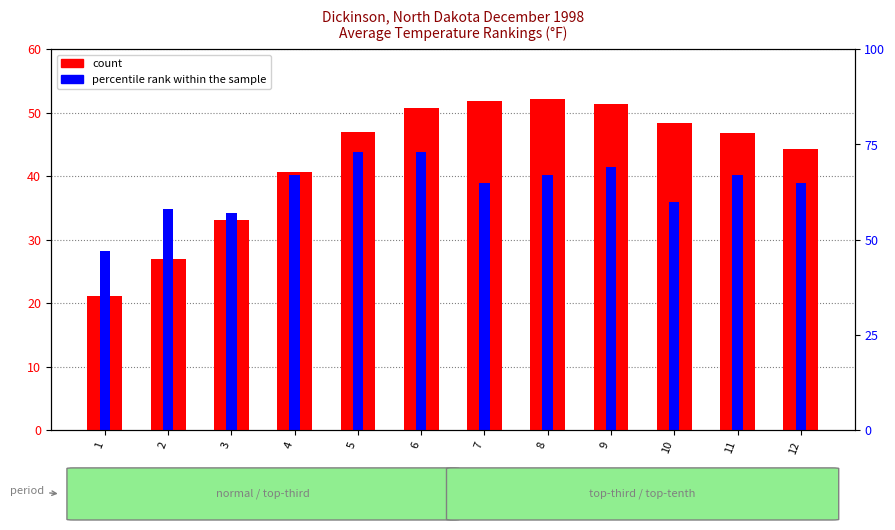

How many groups of bars are there?

12